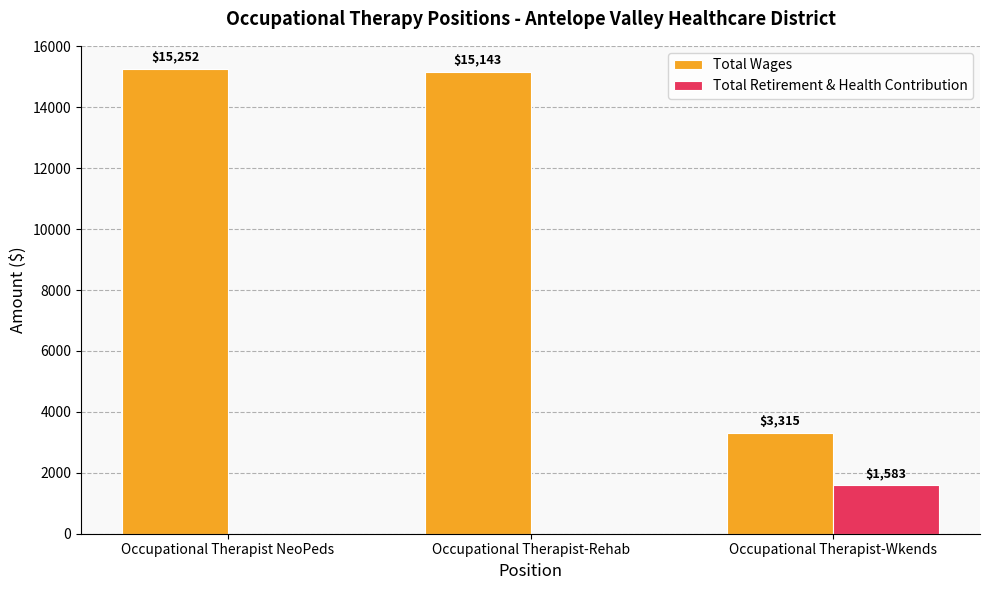

What are all the series names shown in the legend?

Total Wages, Total Retirement & Health Contribution